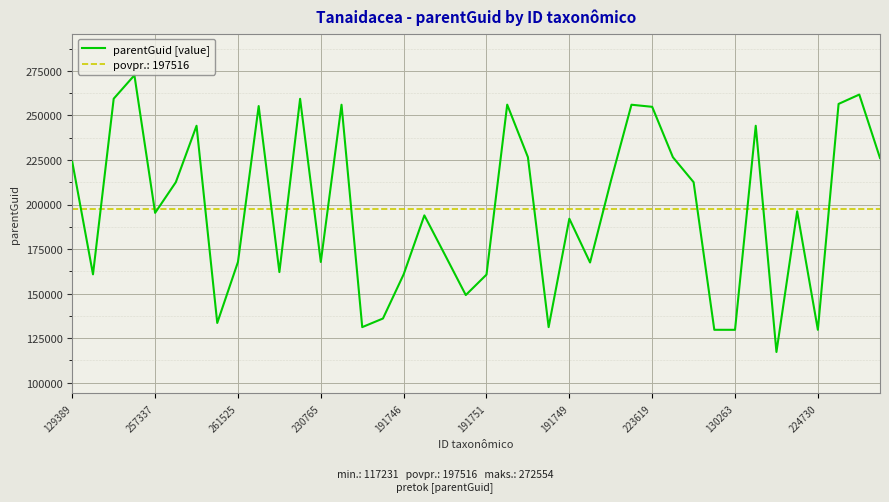

The value of parentGuid [value] at 224730 is 129679. True or false?

True